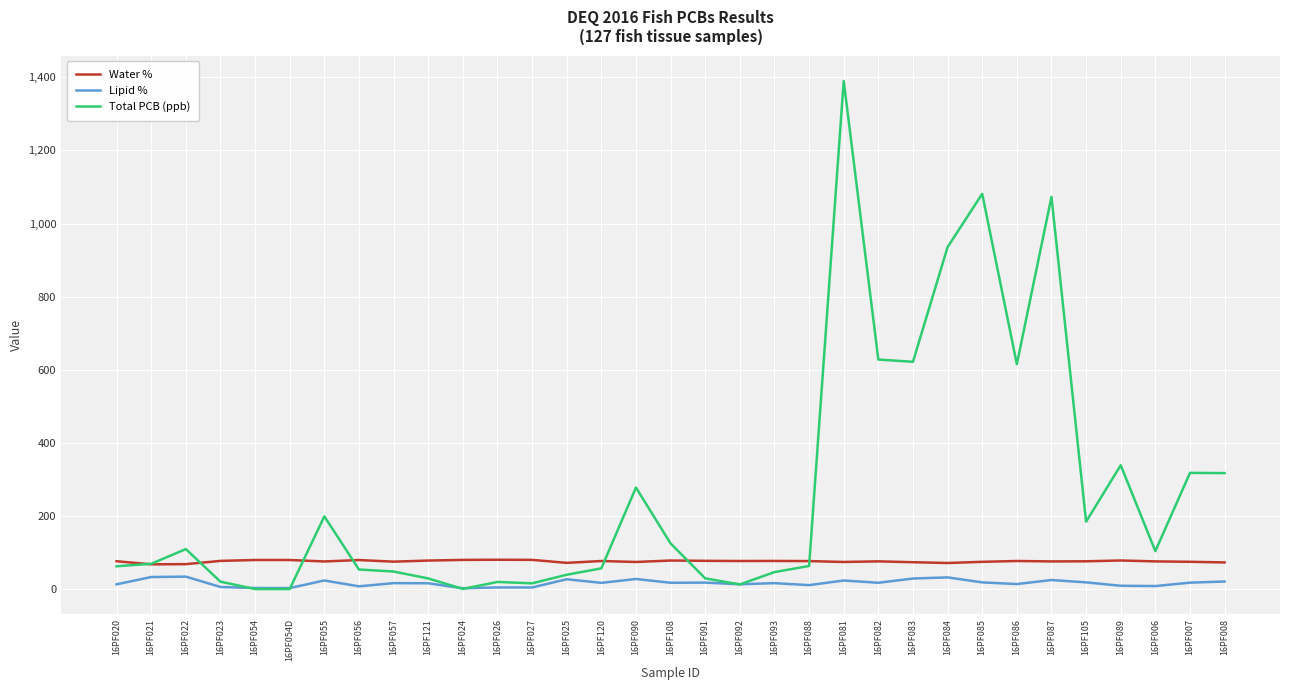

At which label does Total PCB (ppb) first exceed 69?

16PF021